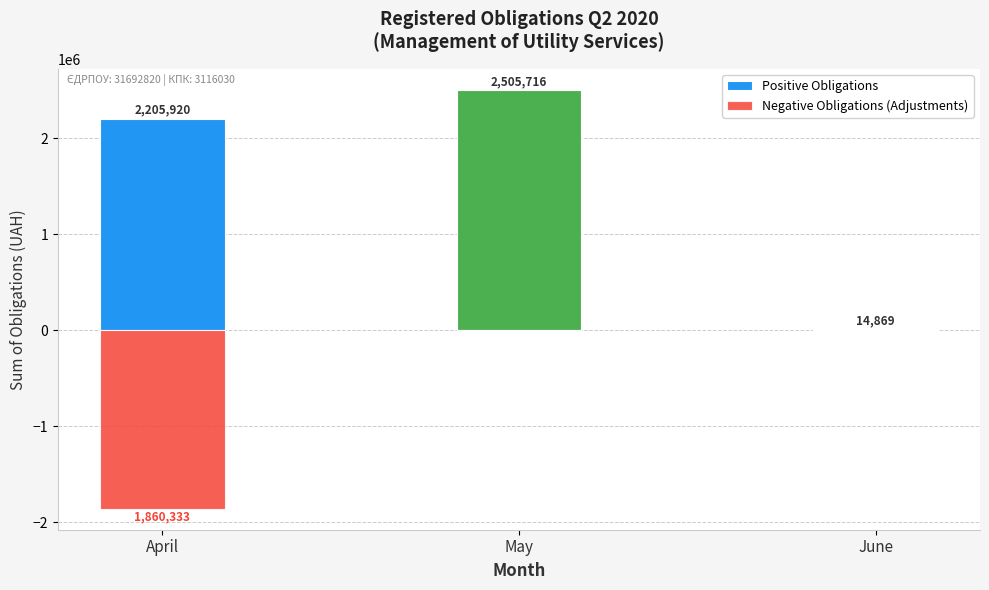

What is the smallest value displayed?

-1860332.8